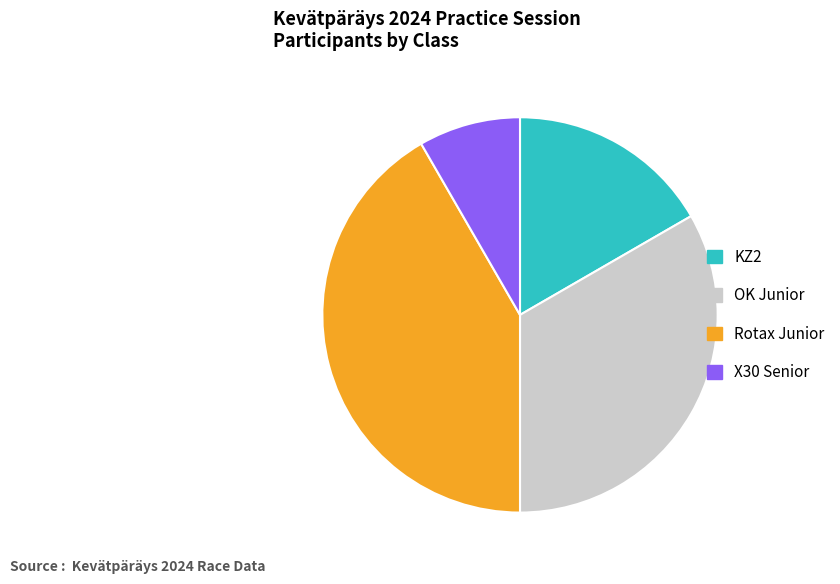

Which has a higher value, X30 Senior or OK Junior?

OK Junior